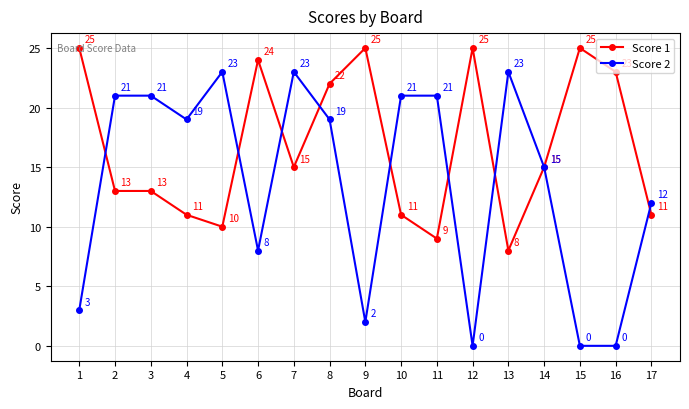

Reading right to left, list all the values displayed in this chart.

Score 1: 17=11	16=23	15=25	14=15	13=8	12=25	11=9	10=11	9=25	8=22	7=15	6=24	5=10	4=11	3=13	2=13	1=25
Score 2: 17=12	16=0	15=0	14=15	13=23	12=0	11=21	10=21	9=2	8=19	7=23	6=8	5=23	4=19	3=21	2=21	1=3